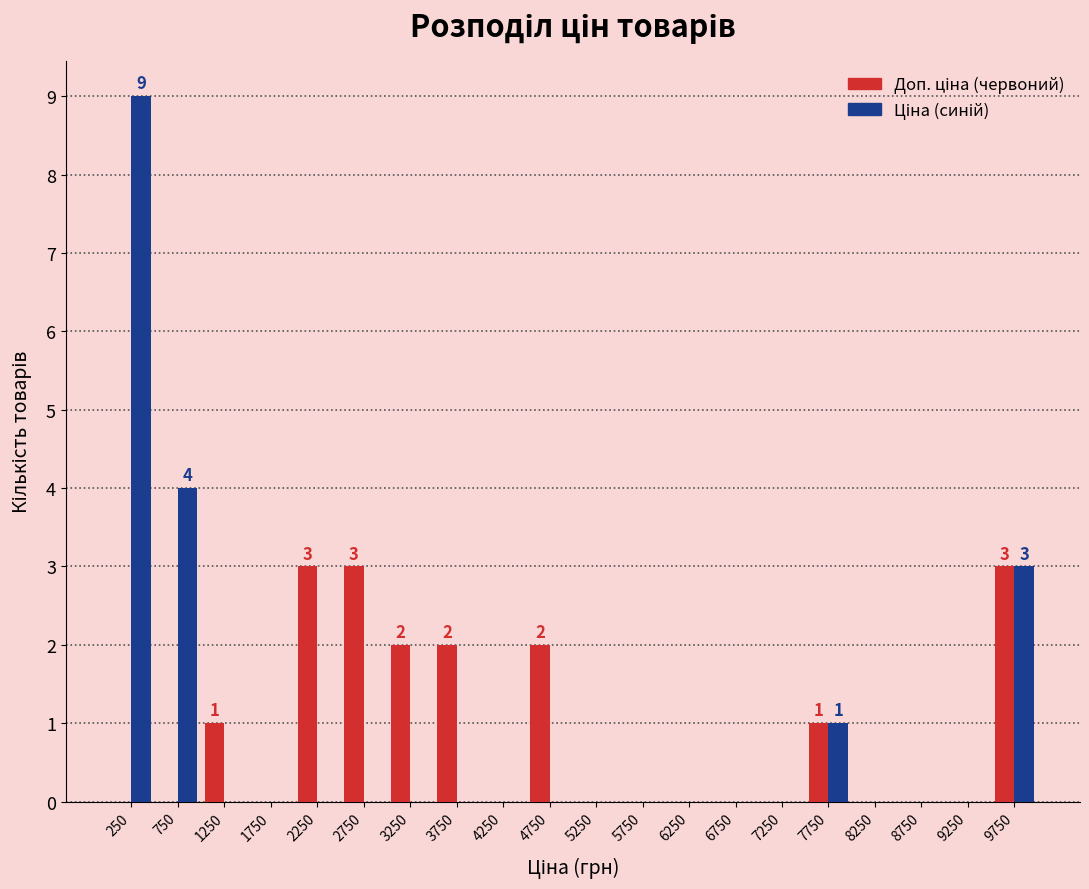

In the Ціна (синій) series, which range on the x-axis has the tallest bar?

0 to 500